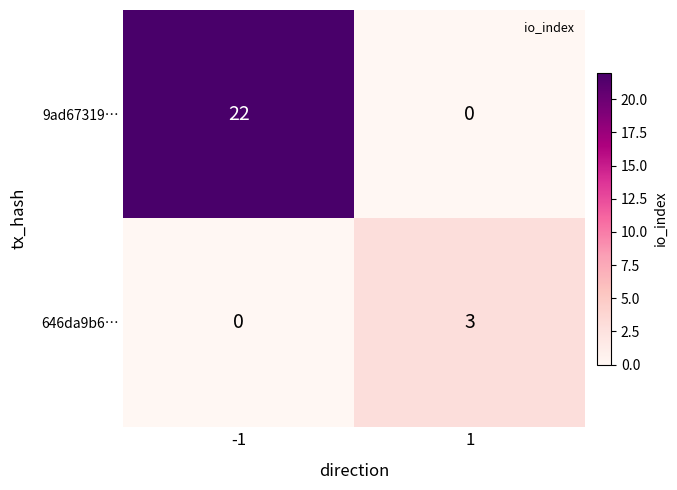

Reading left to right, list all the values displayed in this chart.

9ad67319…: 22	0
646da9b6…: 0	3